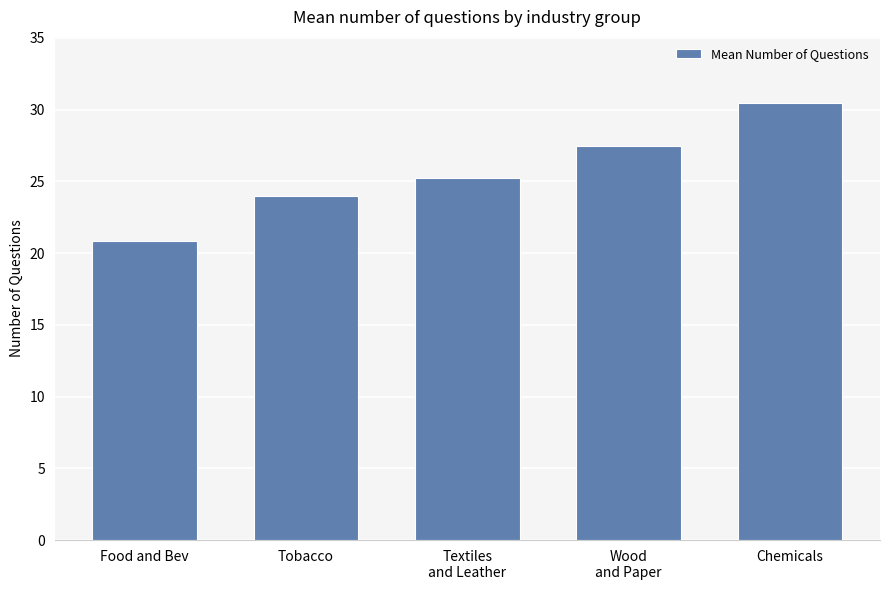

Reading left to right, extract all data points from this chart.

Food and Bev=20.8	Tobacco=24.0	Textiles
and Leather=25.3	Wood
and Paper=27.5	Chemicals=30.5